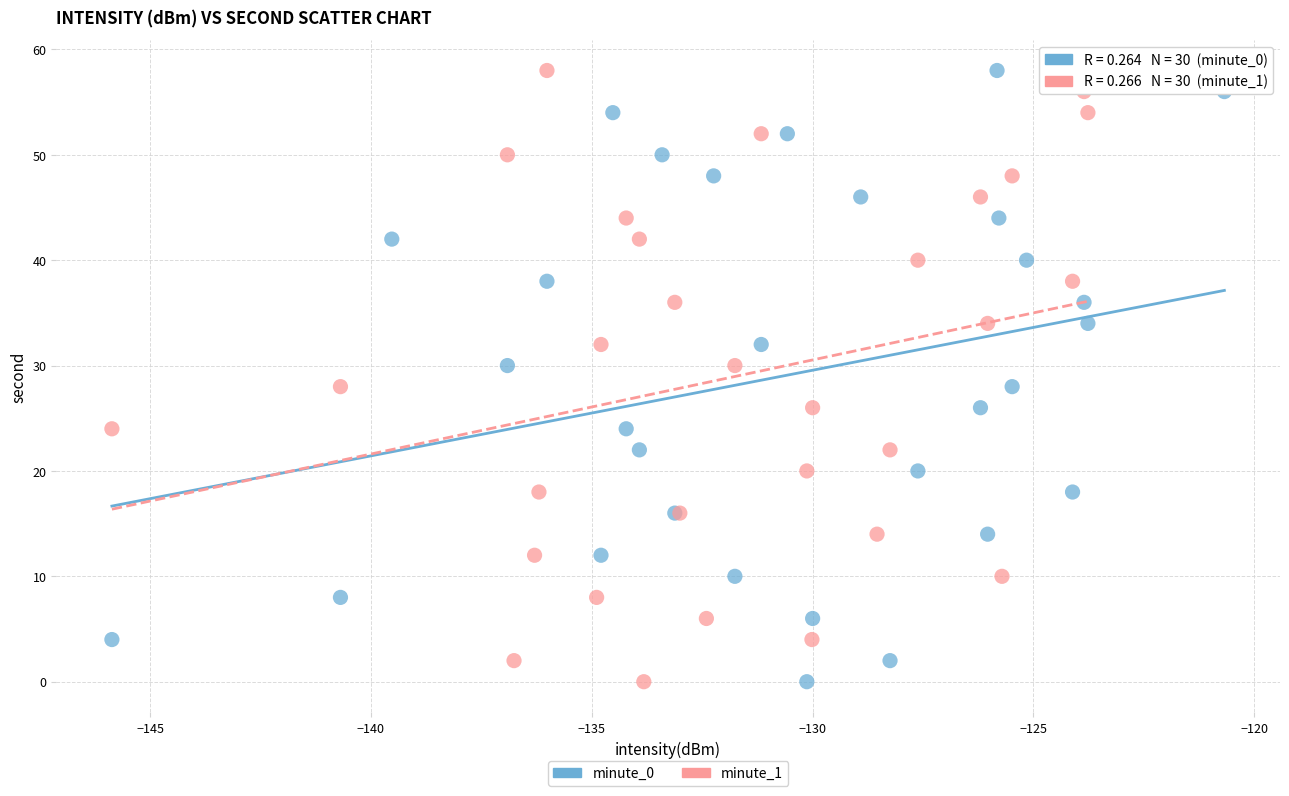

What are all the series names shown in the legend?

minute_0, minute_1